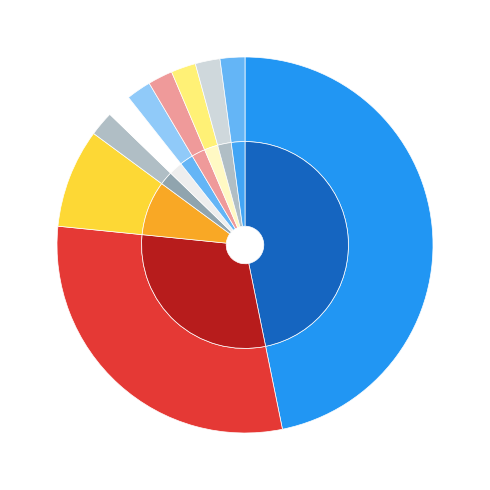

Do NAFRev1 and NN together represent more than half of the pie?

No